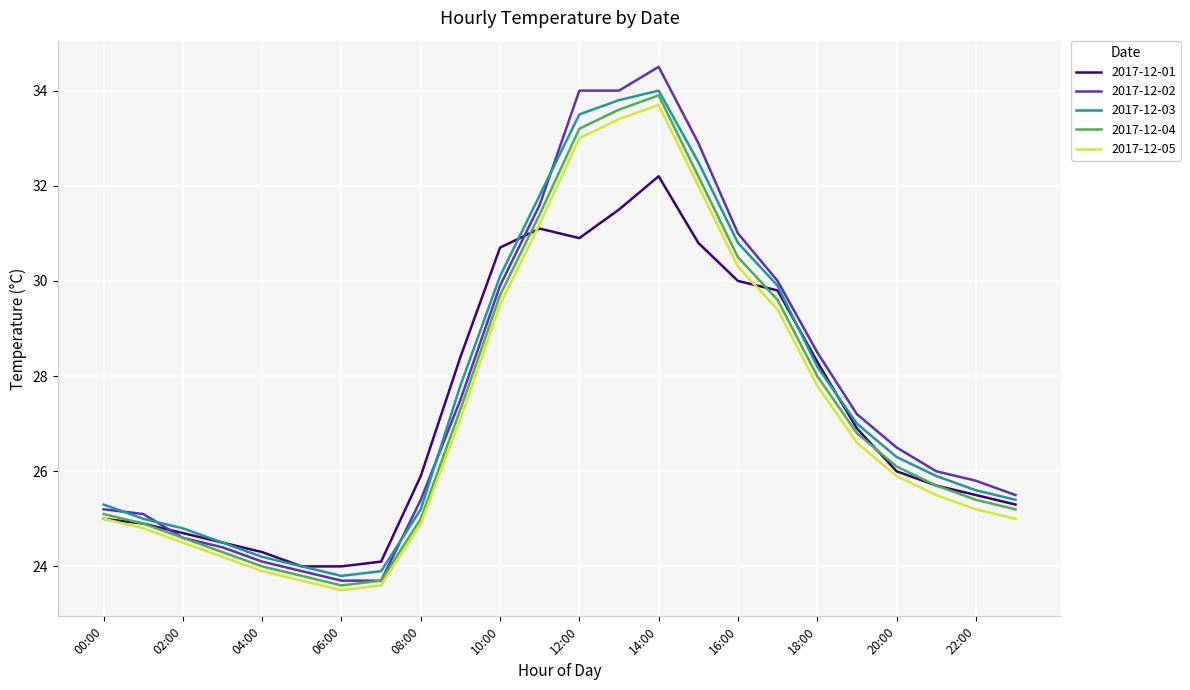

Which series has the largest range (max minus min)?

2017-12-02